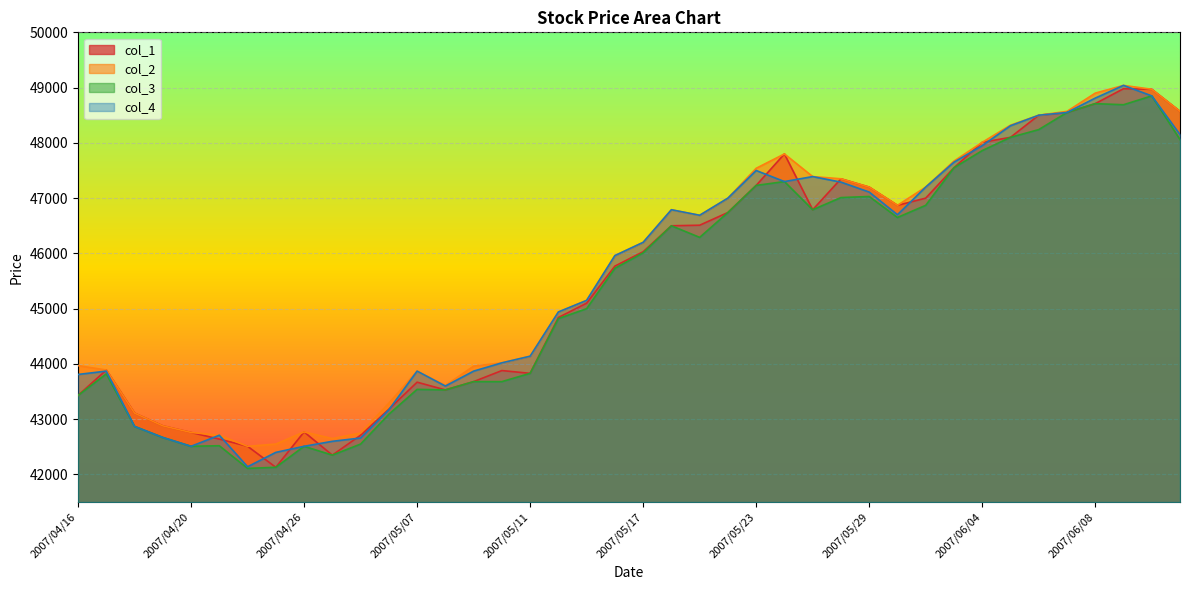

At which category does col_1 reach its first local valley?

2007/04/25